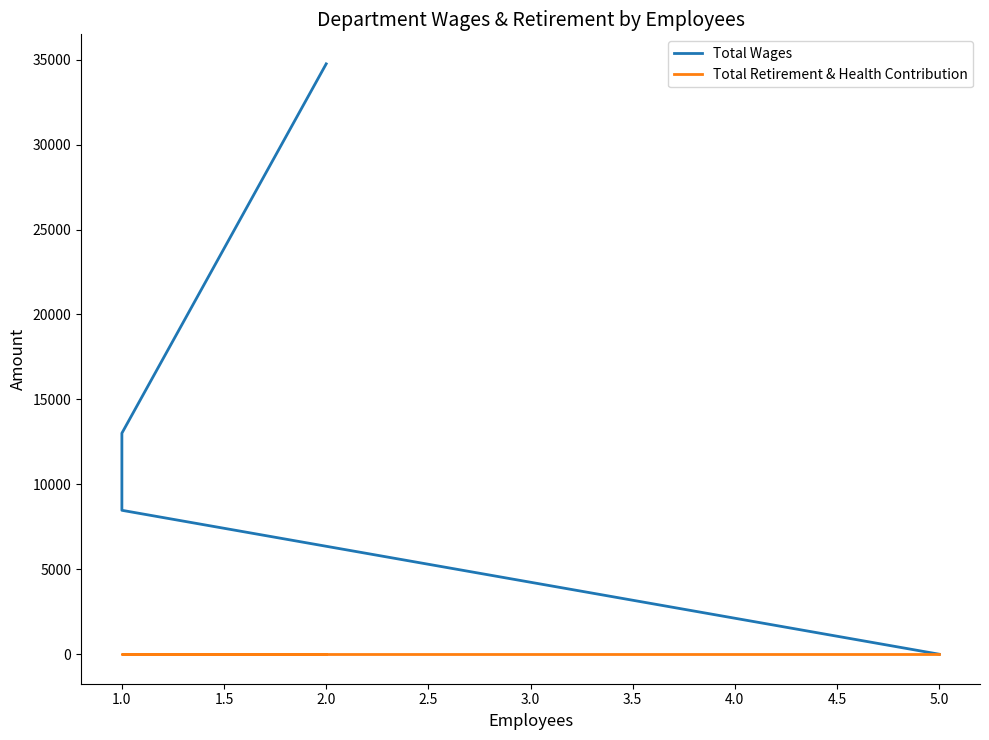

How many distinct data groups are displayed?

2